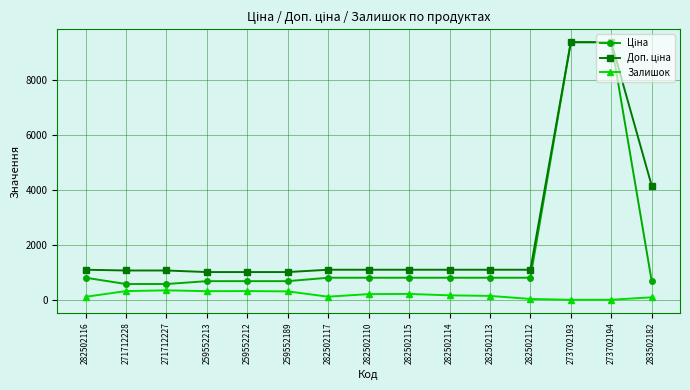

Is this an area chart (filled region under the line)?

No